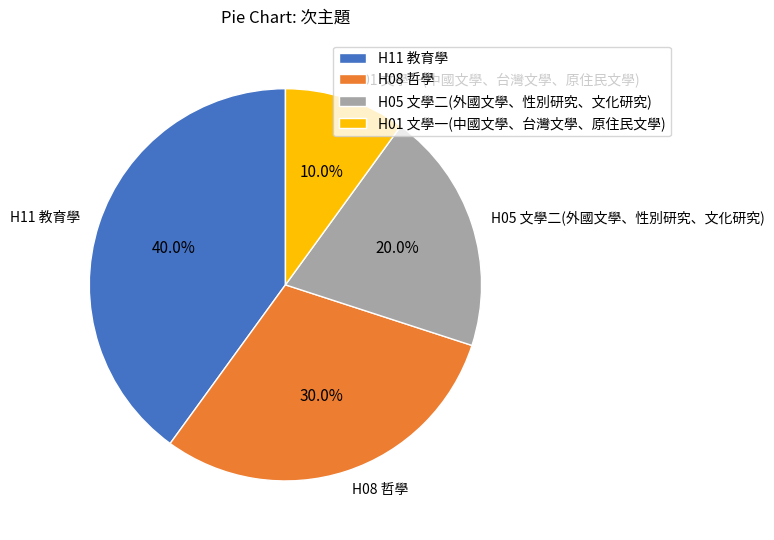

Does any single category account for the majority?

No